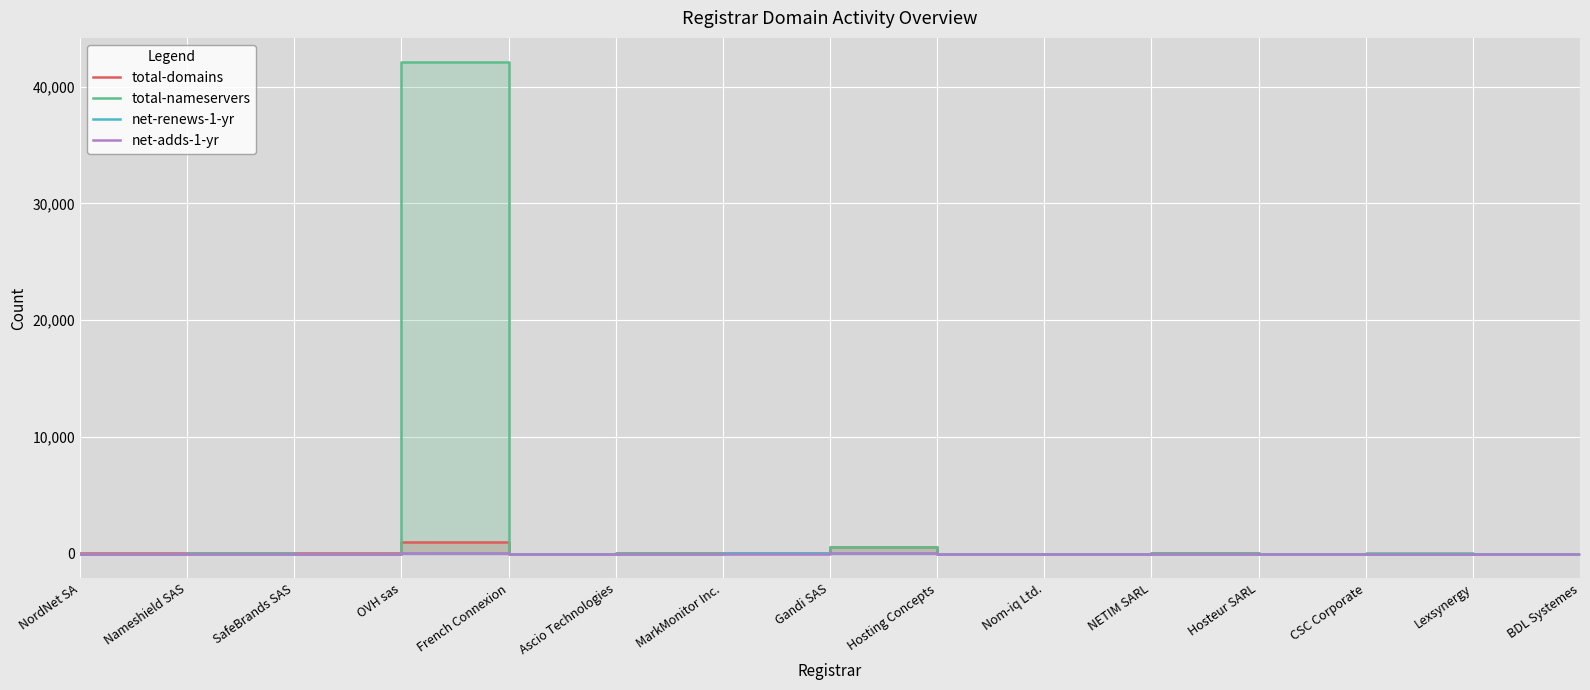

The value of total-domains at Hosteur SARL is 1. True or false?

False